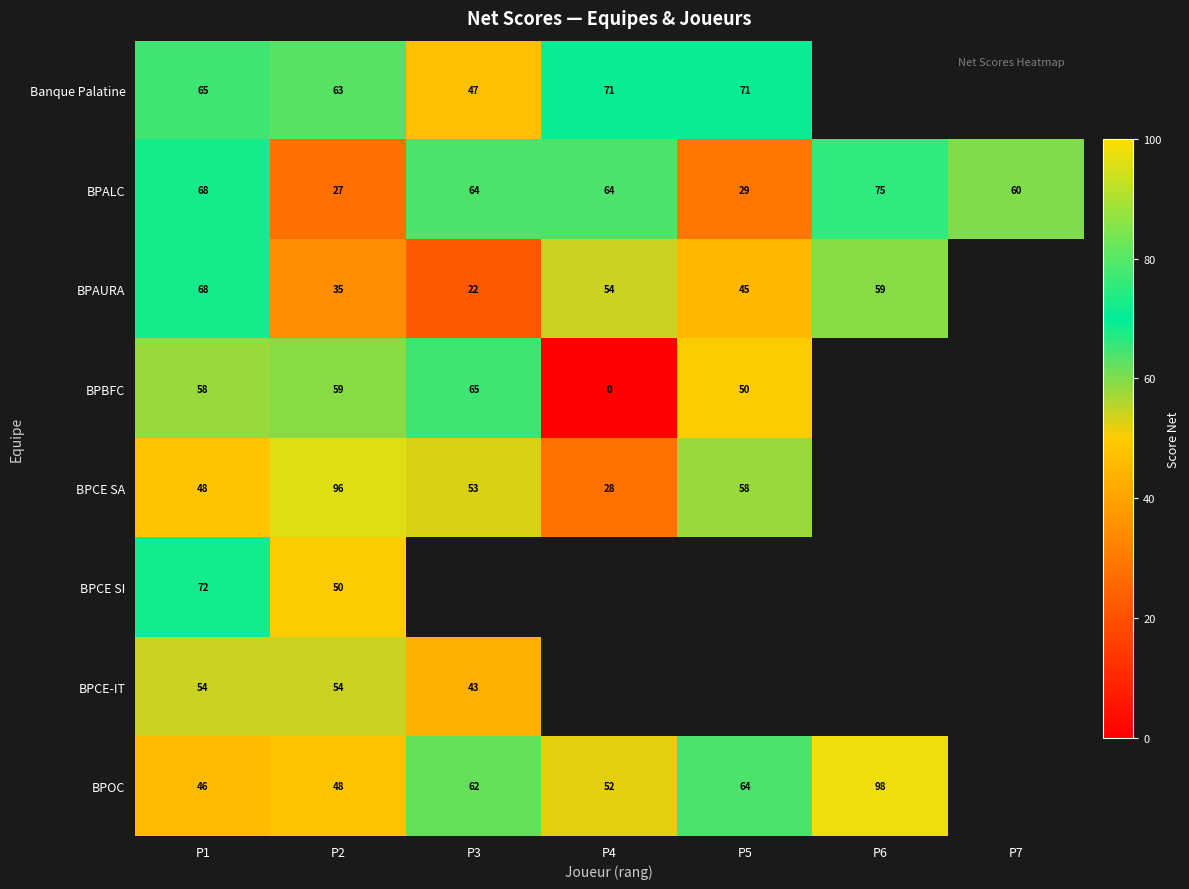

Is the value of BPAURA at P4 greater than the value of BPALC at P5?

Yes